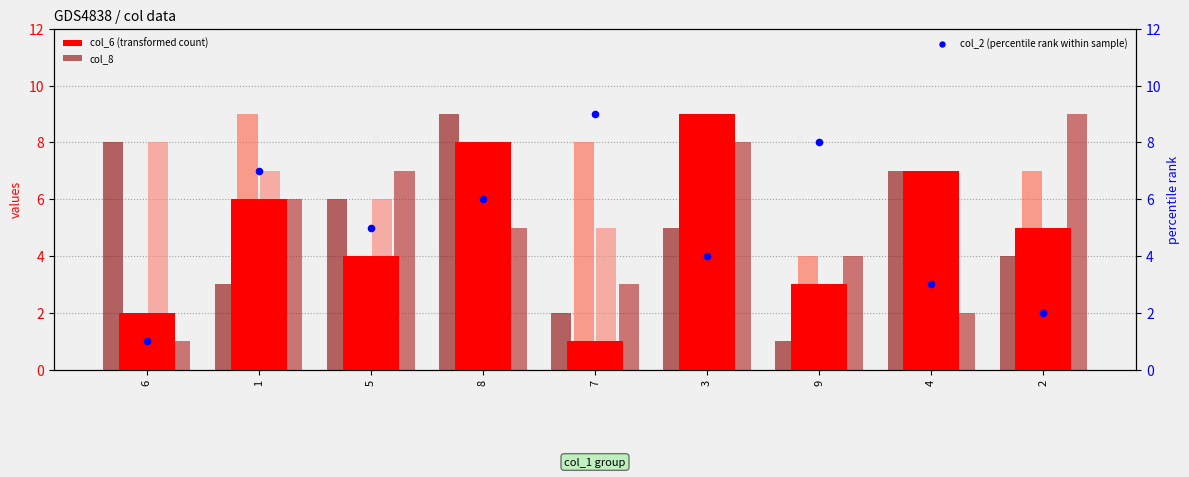

Which series has the largest total across all categories?

col_6 (transformed count)